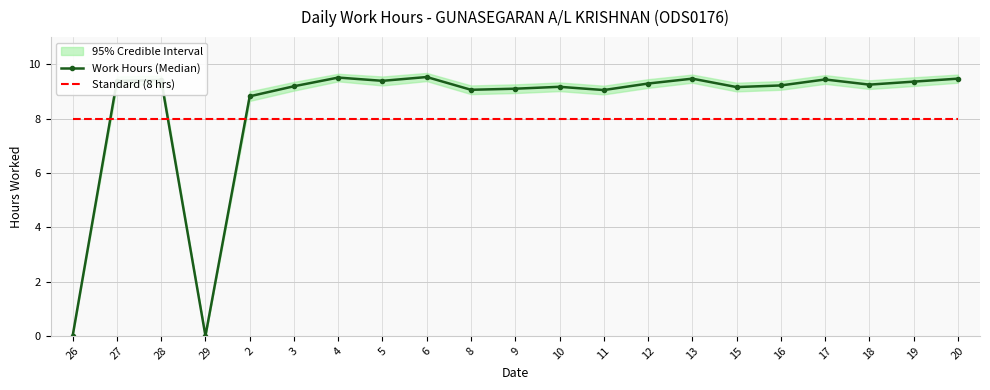

The Work Hours (Median) series shows 6.4 at 4. True or false?

False